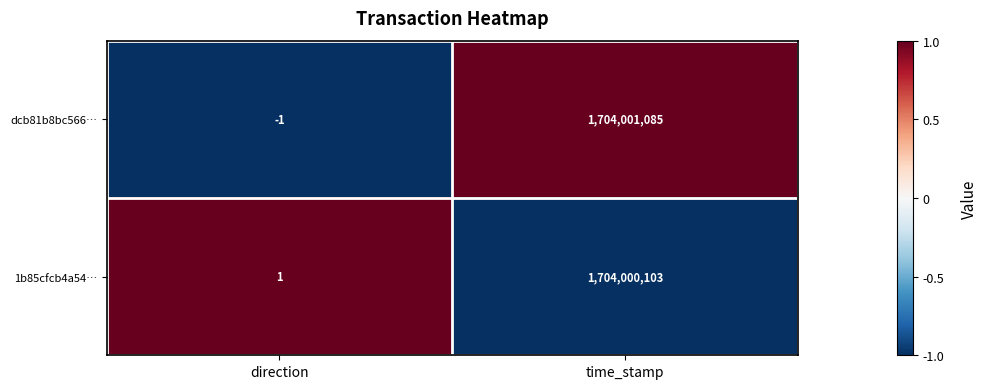

True or false: dcb81b8bc566… has a value of 910484754 at time_stamp.

False